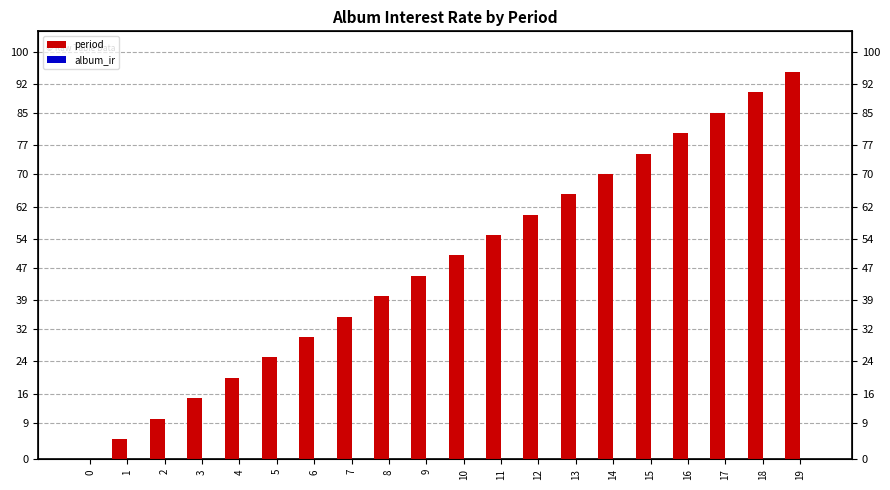

Which series has the largest total across all categories?

period